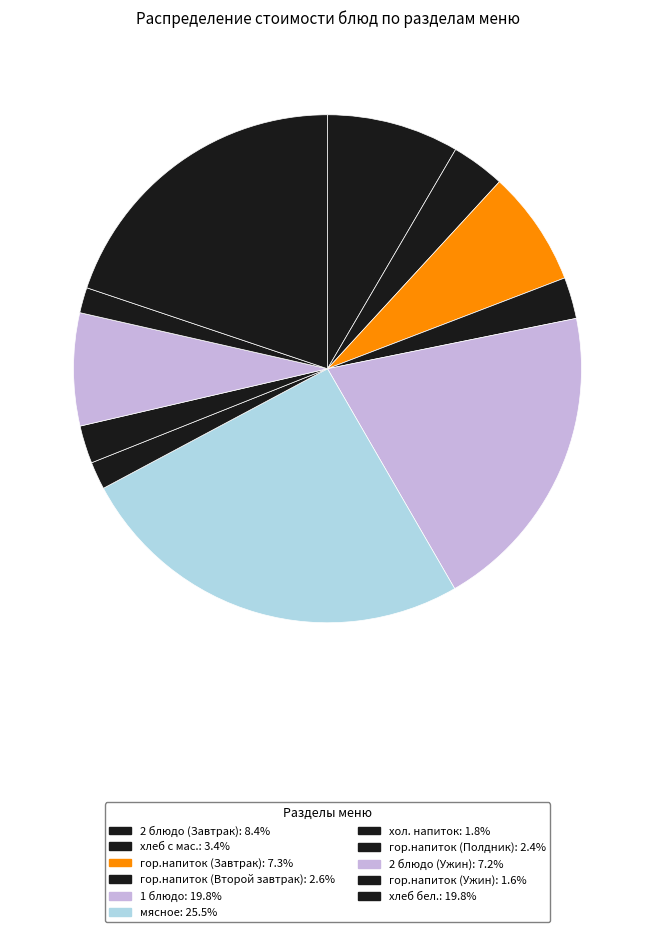

To the nearest percent, what portion does гор.напиток (Завтрак) represent?

7%